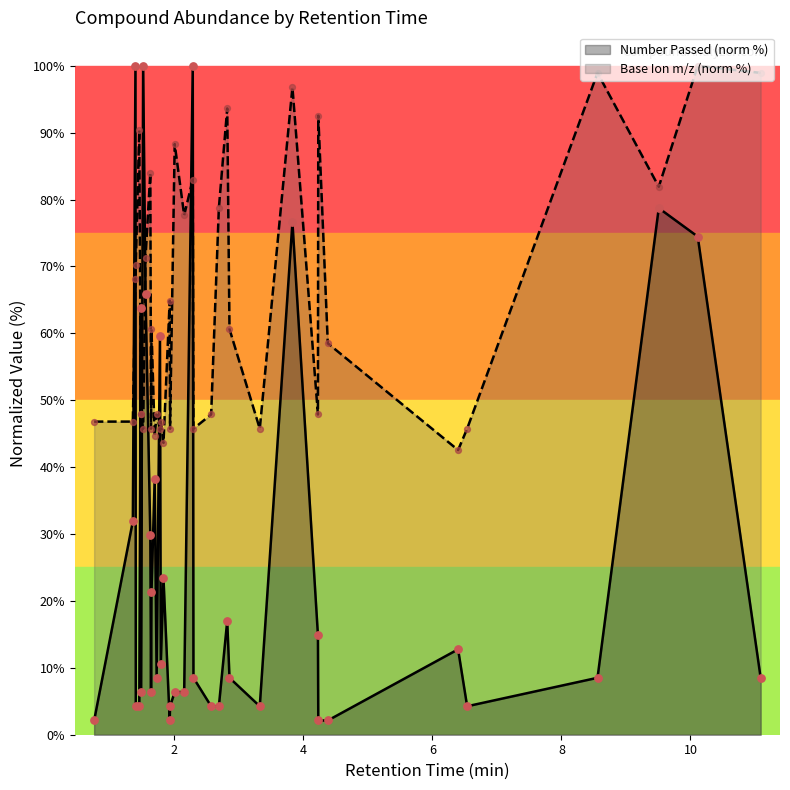

What are all the series names shown in the legend?

Number Passed (norm %), Base Ion m/z (norm %)